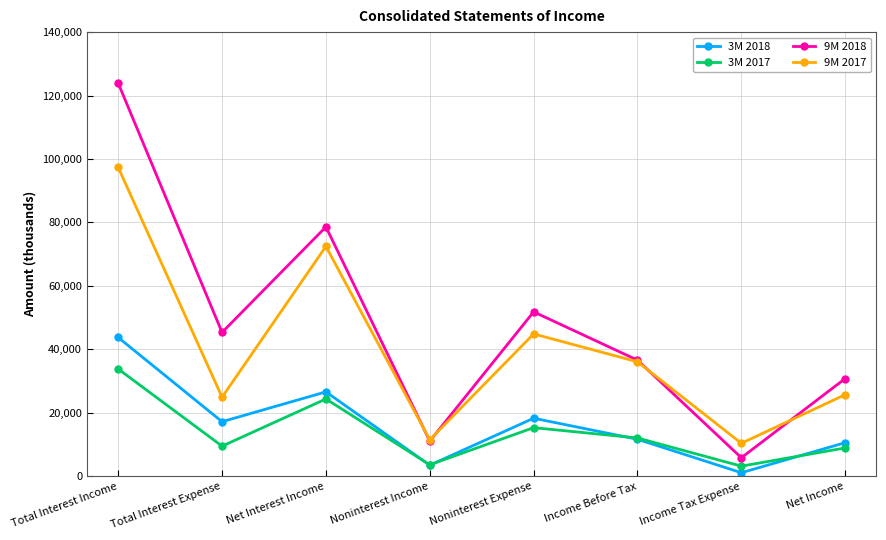

The value of 3M 2018 at Noninterest Expense is 18251. True or false?

True